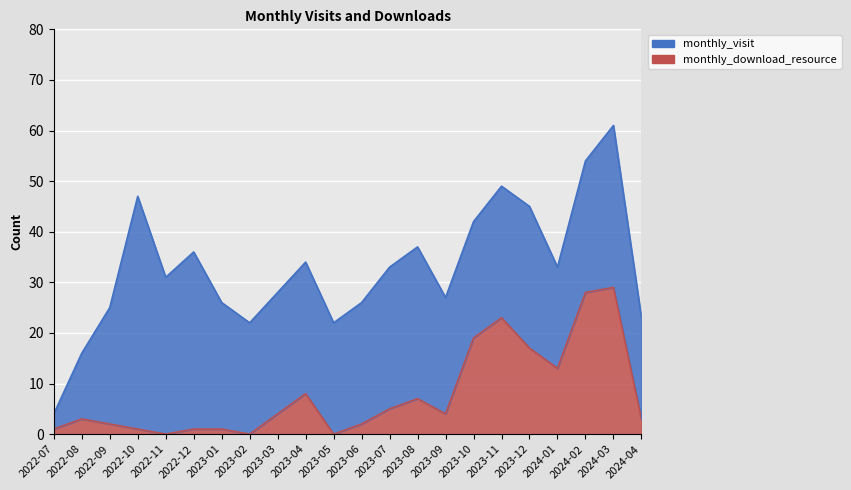

What position from the right is 2023-01?

16